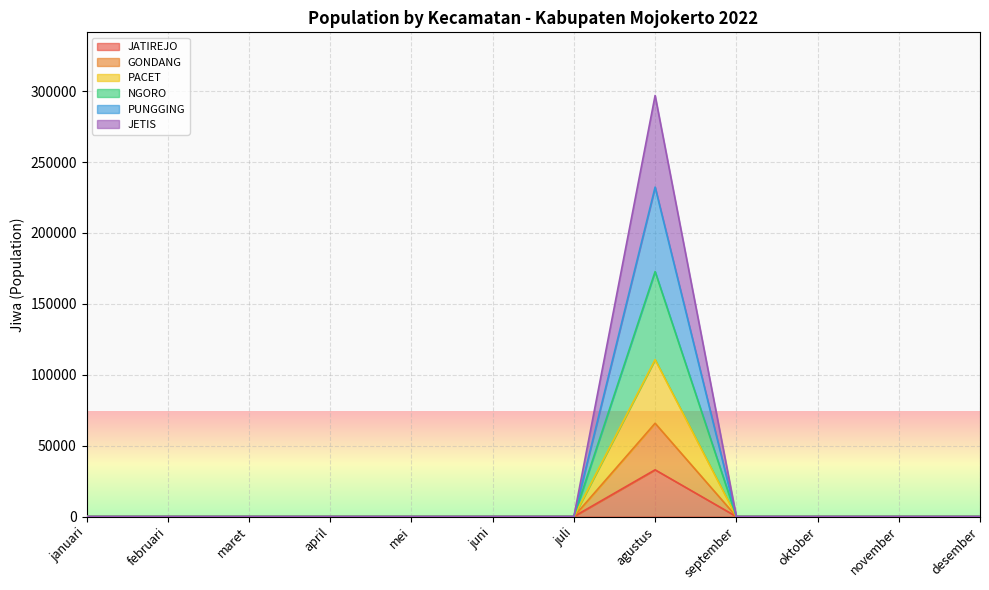

Is it true that JATIREJO equals 22978 at mei?

False